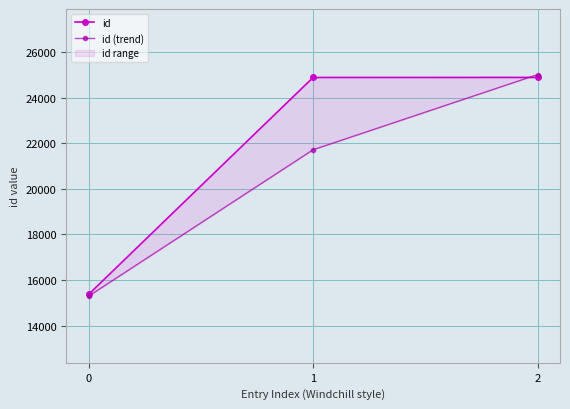

Reading left to right, transcribe all the data shown in this chart.

id: 0=15367.0	1=24880.0	2=24882.0
id (trend): 0=15290.2	1=21709.7	2=25006.4